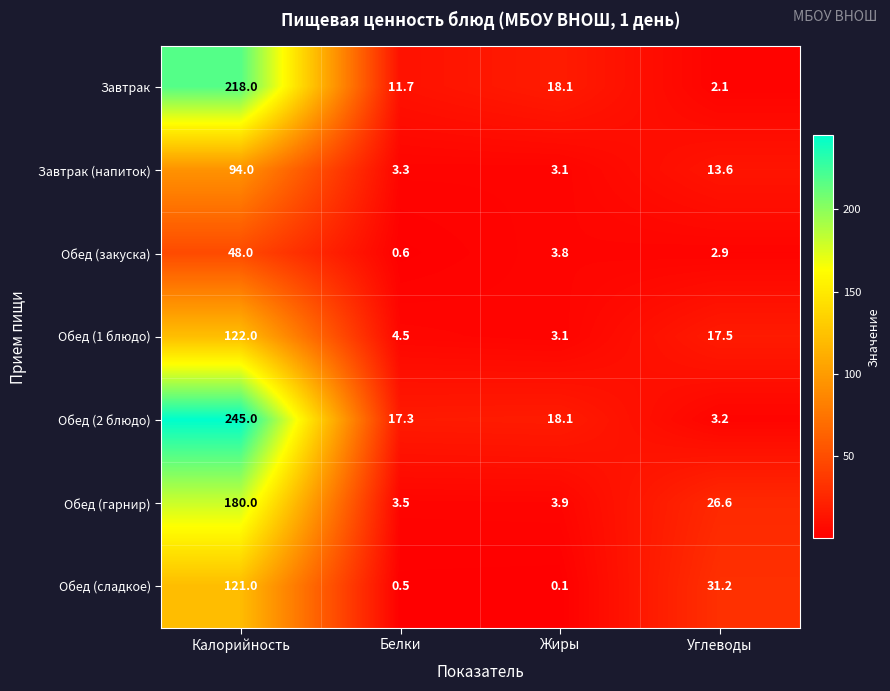

What is the minimum value for Завтрак (напиток)?

3.1